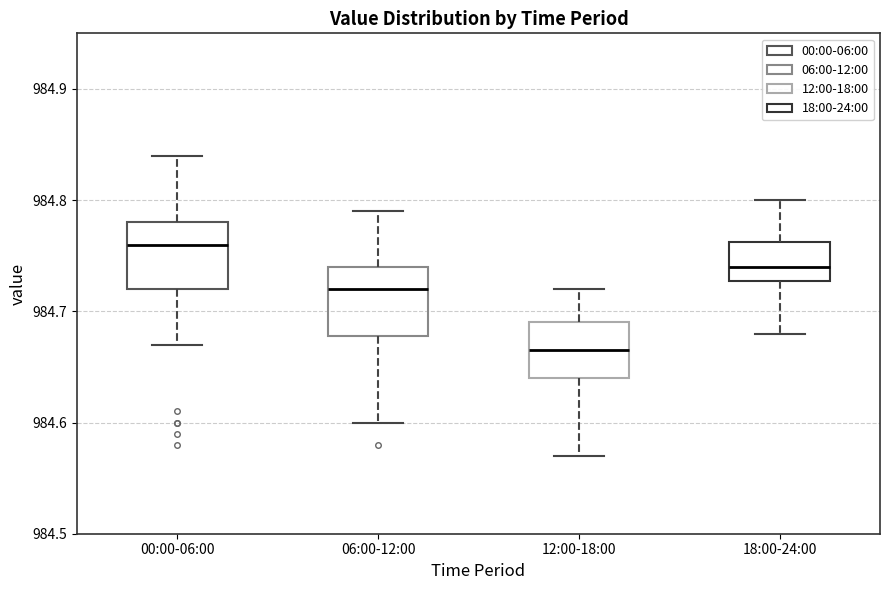

Where does the lower whisker of the box for 12:00-18:00 end on the y-axis? The values are not printed on the chart, so give them approximately, as read against the axis.

984.57